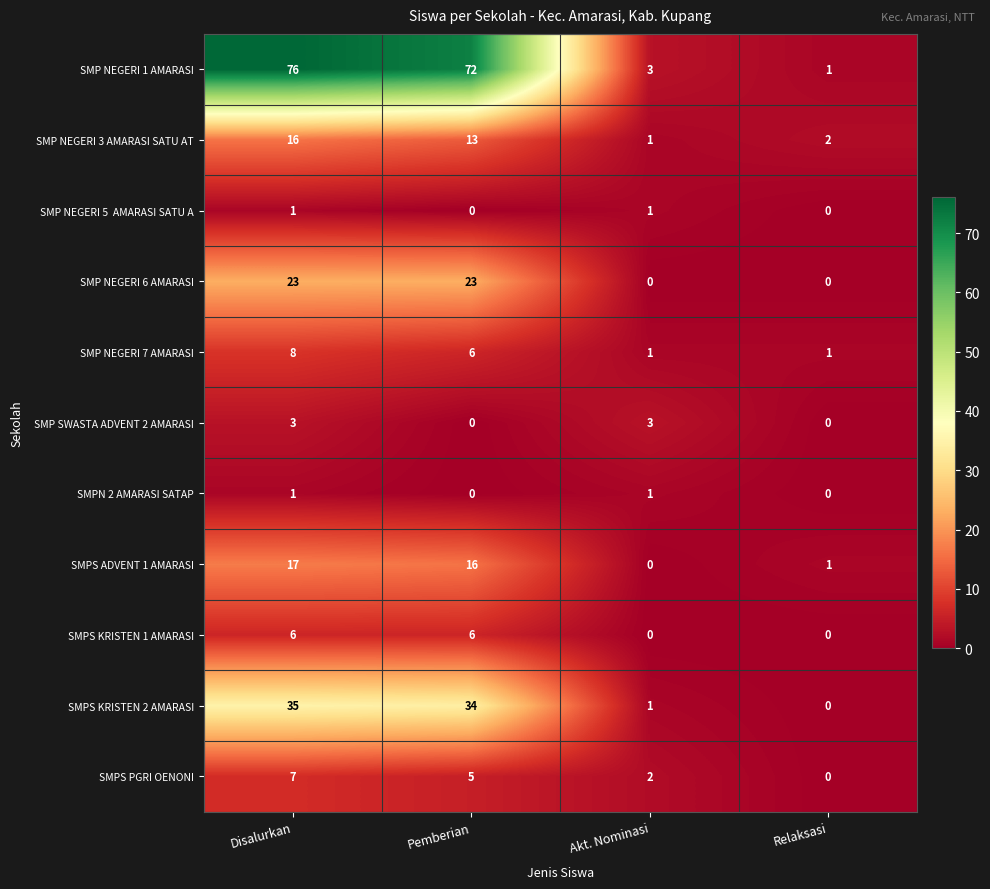

At which label does SMP NEGERI 1 AMARASI first exceed 72?

Disalurkan